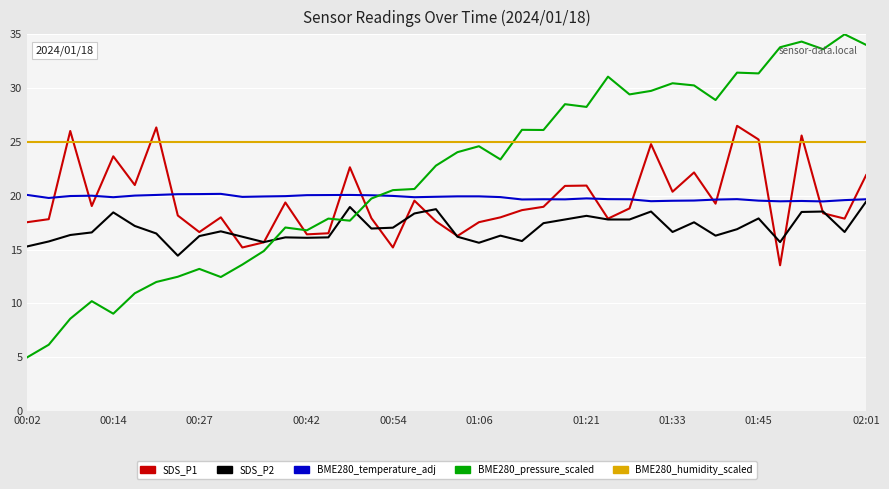

Which series has the largest range (max minus min)?

BME280_pressure_scaled